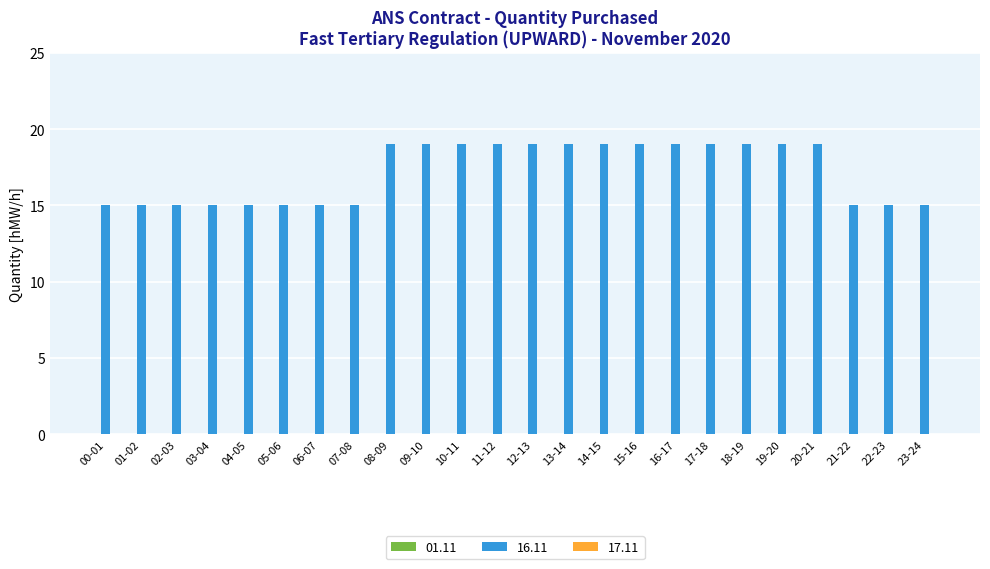

Between 16-17 and 02-03, which is larger?

16-17